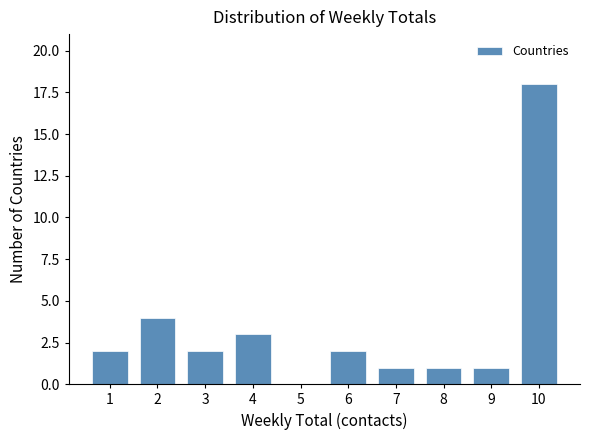

Reading left to right, what are all the values shown in this chart?

1=2	2=4	3=2	4=3	5=0	6=2	7=1	8=1	9=1	10=18